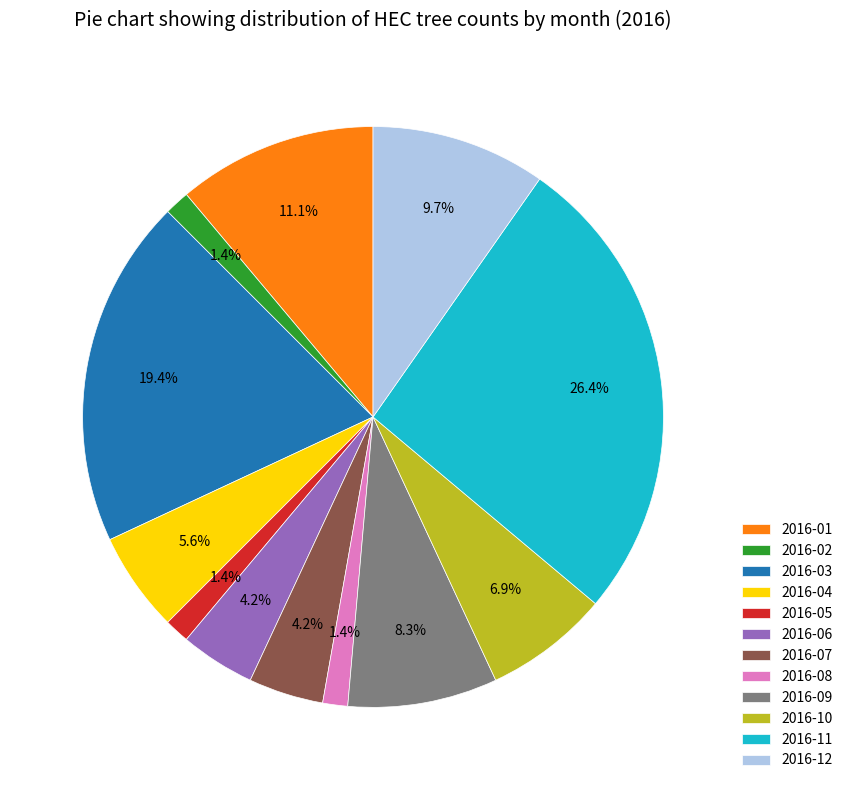

True or false: 2016-04 accounts for 6% of the total.

True